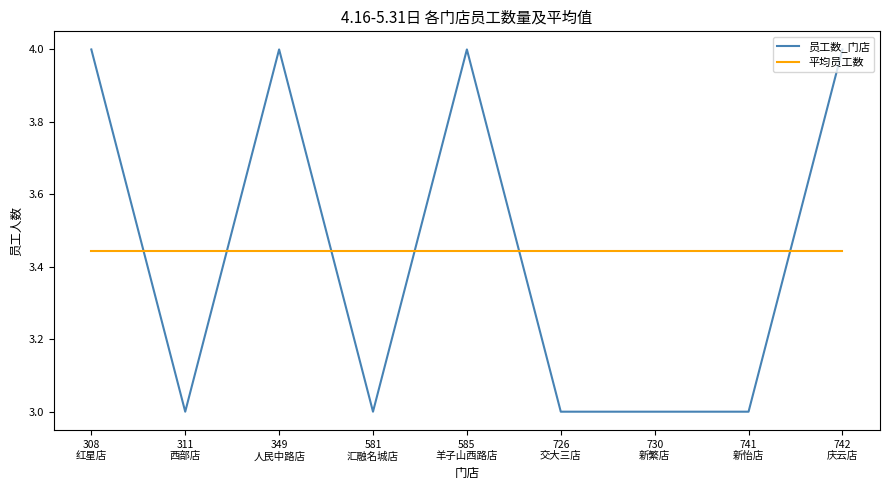

Which series has the largest range (max minus min)?

员工数_门店